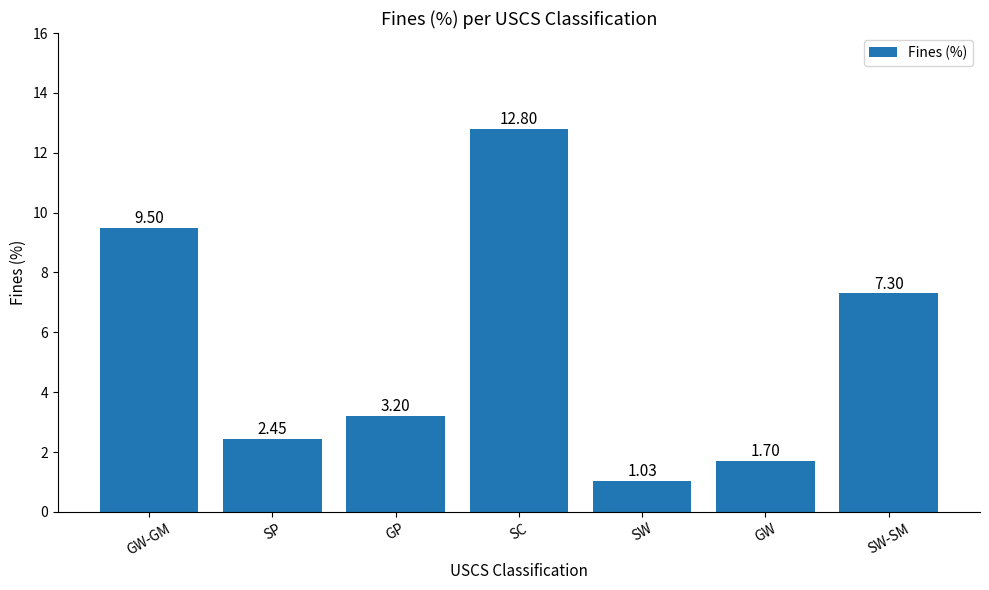

How many bars are there in total?

7